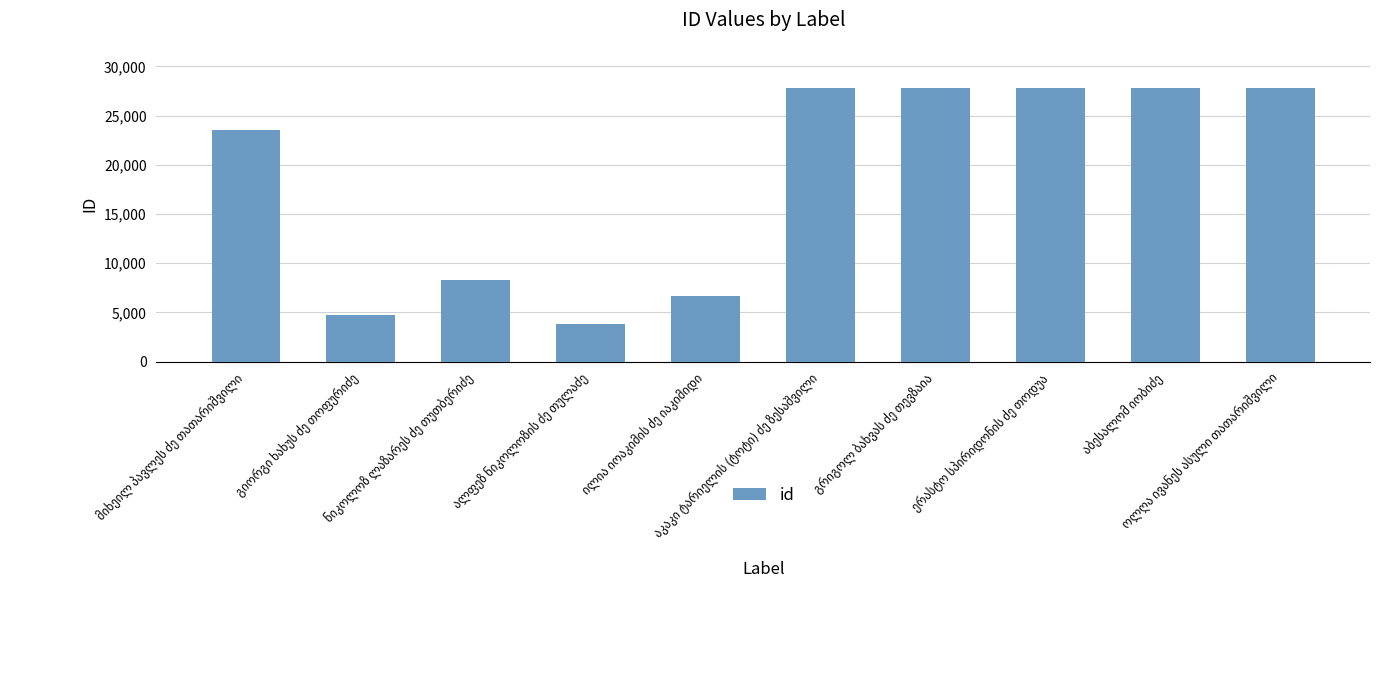

What is the value of the 8th bar from the left?

27820